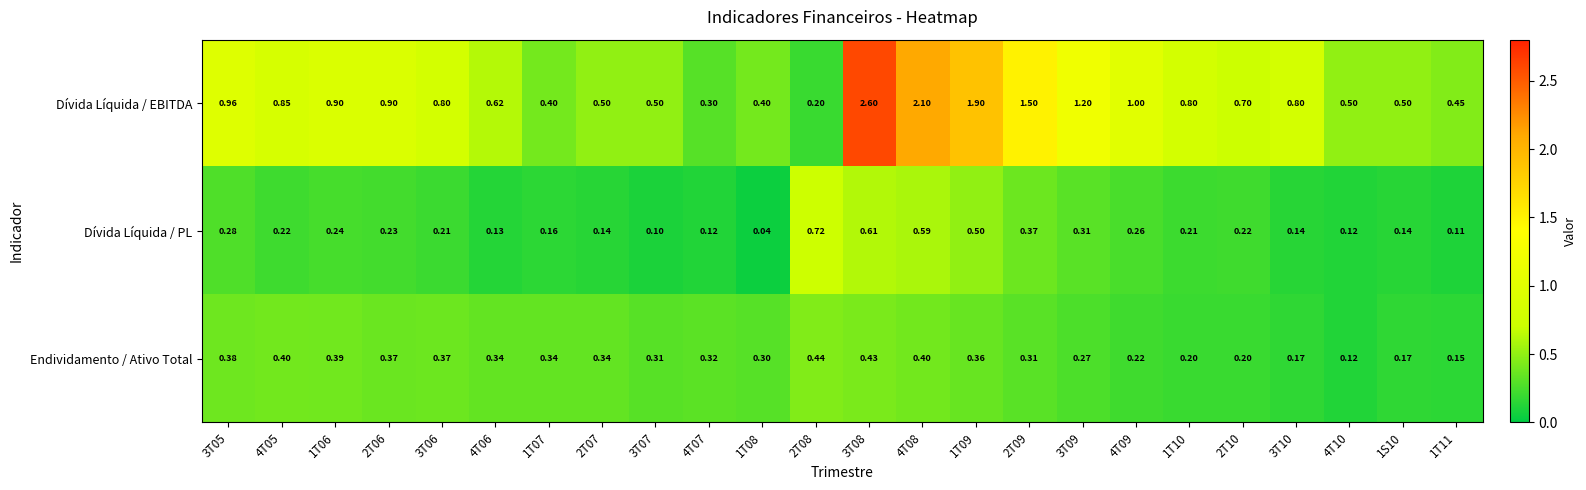

Which series has the largest total across all categories?

Dívida Líquida / EBITDA